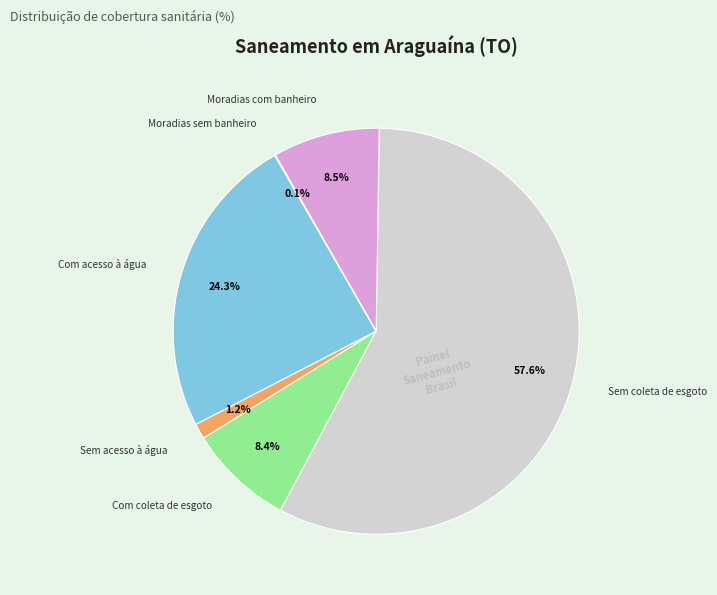

Is there a majority slice in this chart?

Yes